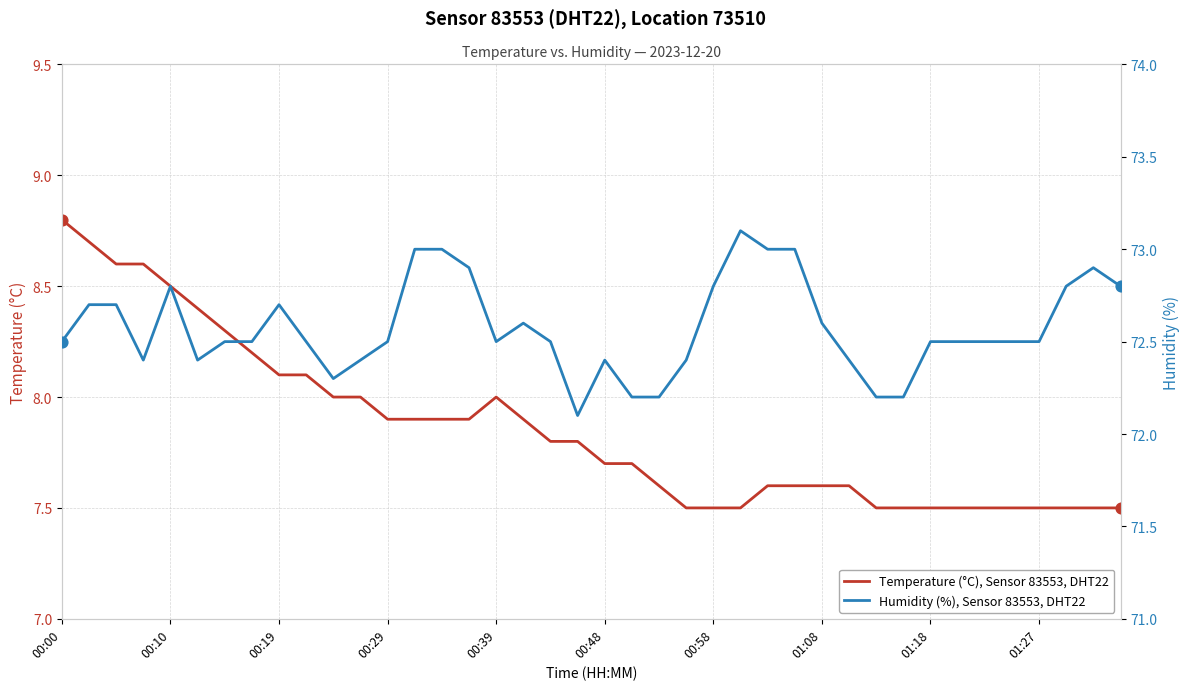

At how many categories does at least one series exceed 64?

40